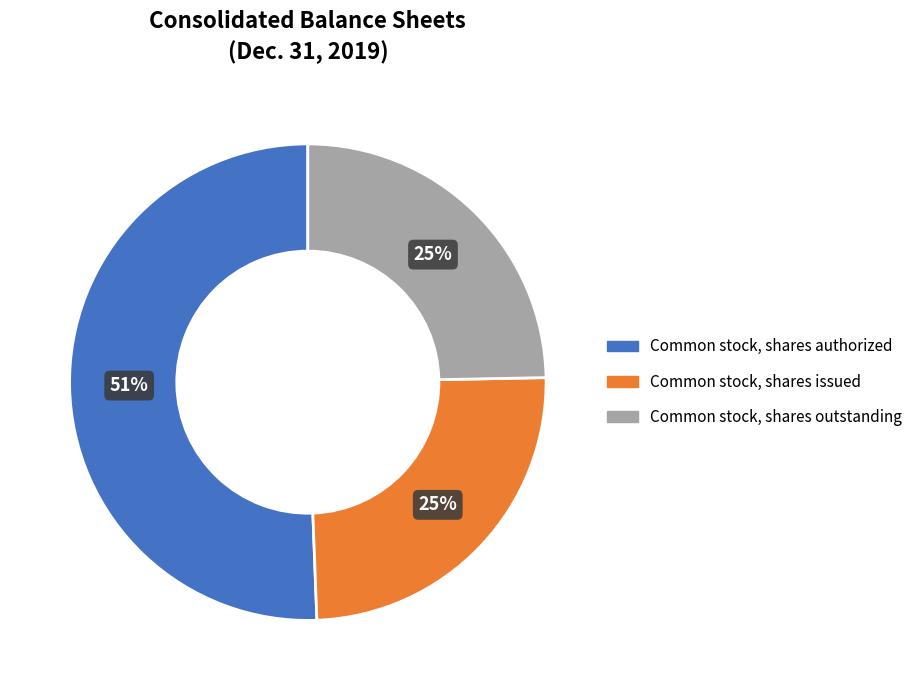

Count the number of slices in the pie.

3